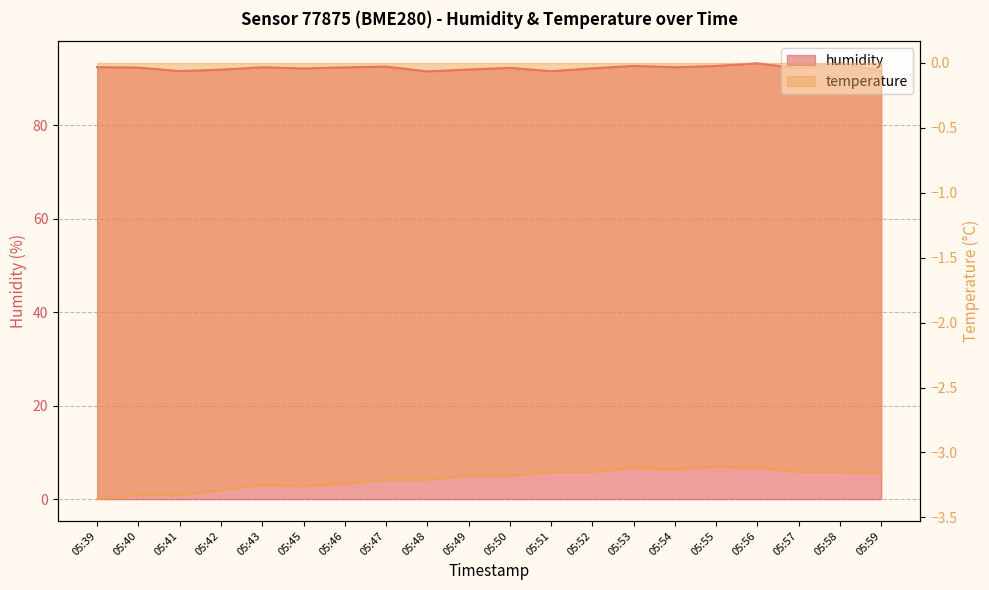

What are all the series names shown in the legend?

humidity, temperature